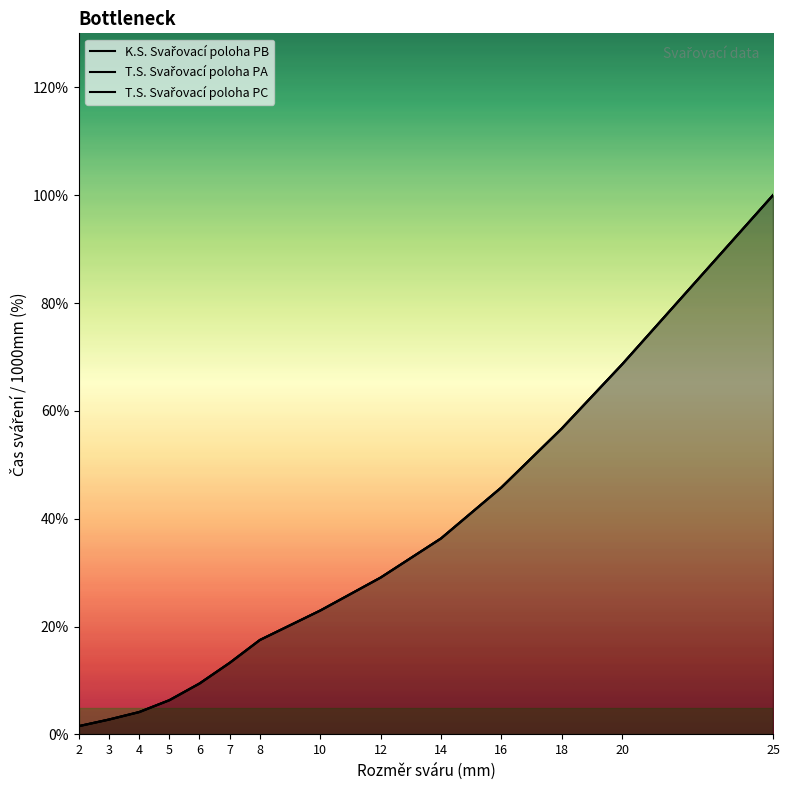

The value of T.S. Svařovací poloha PC at 18 is 56.7. True or false?

True